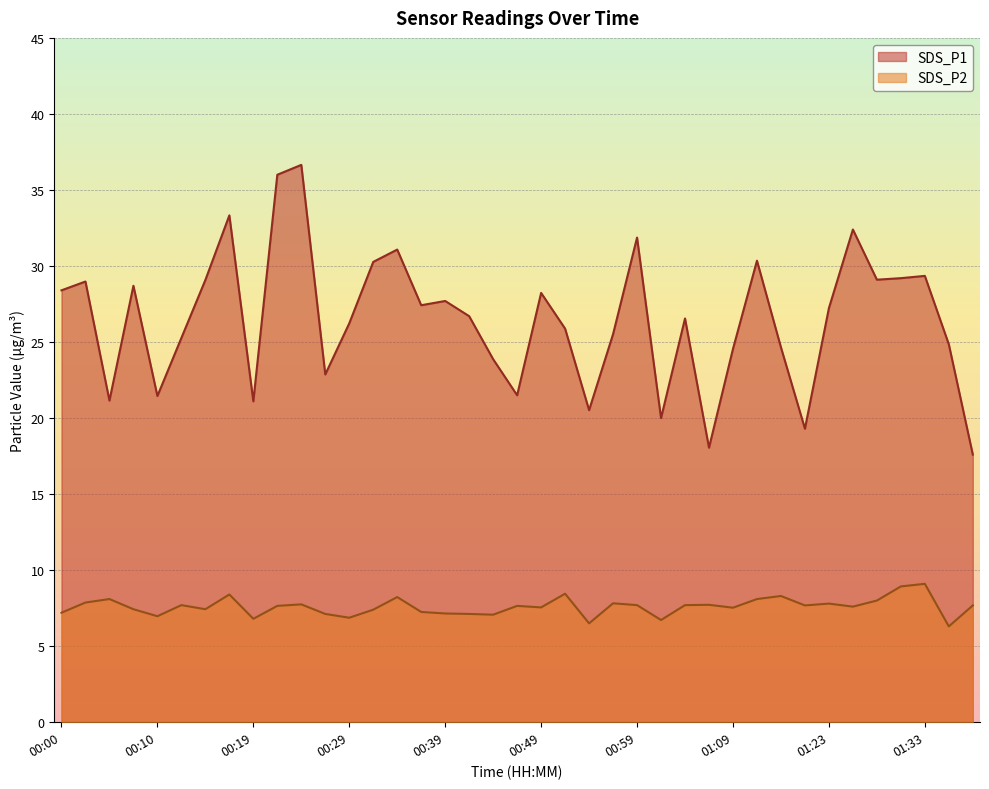

How many data points does each series have?

39